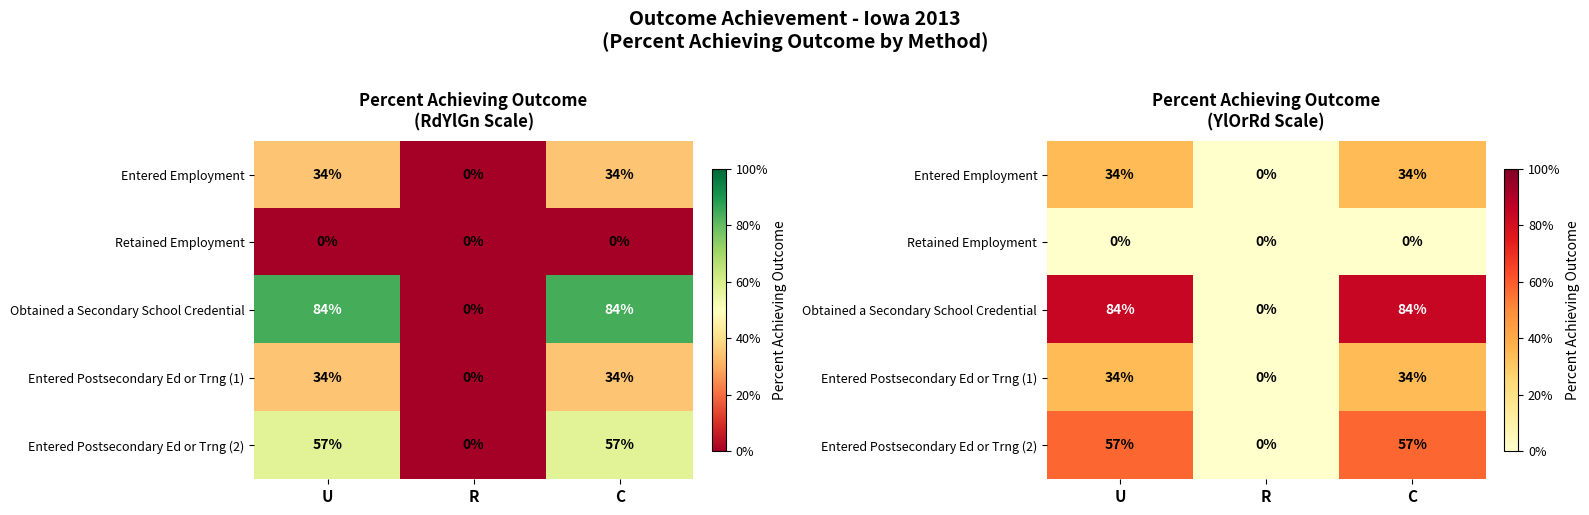

List the labels in order of Retained Employment value, smallest first.

U, R, C